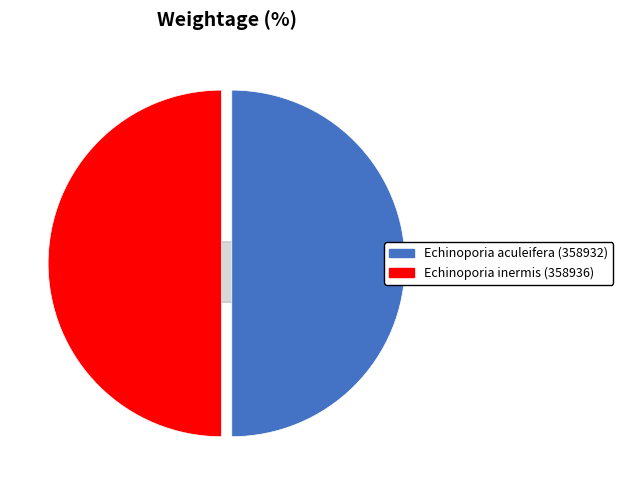

Rank the categories by value from highest to lowest.

Echinoporia inermis (358936), Echinoporia aculeifera (358932)